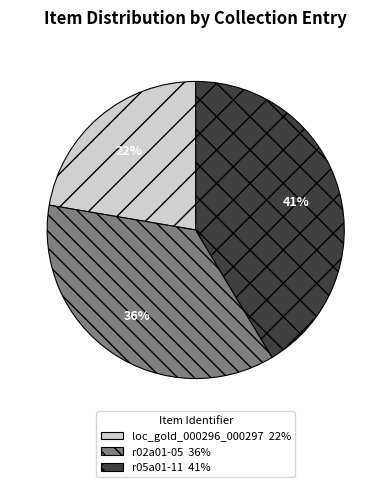

What is the ratio of the value at r02a01-05 to the value at loc_gold_000296_000297?

1.6